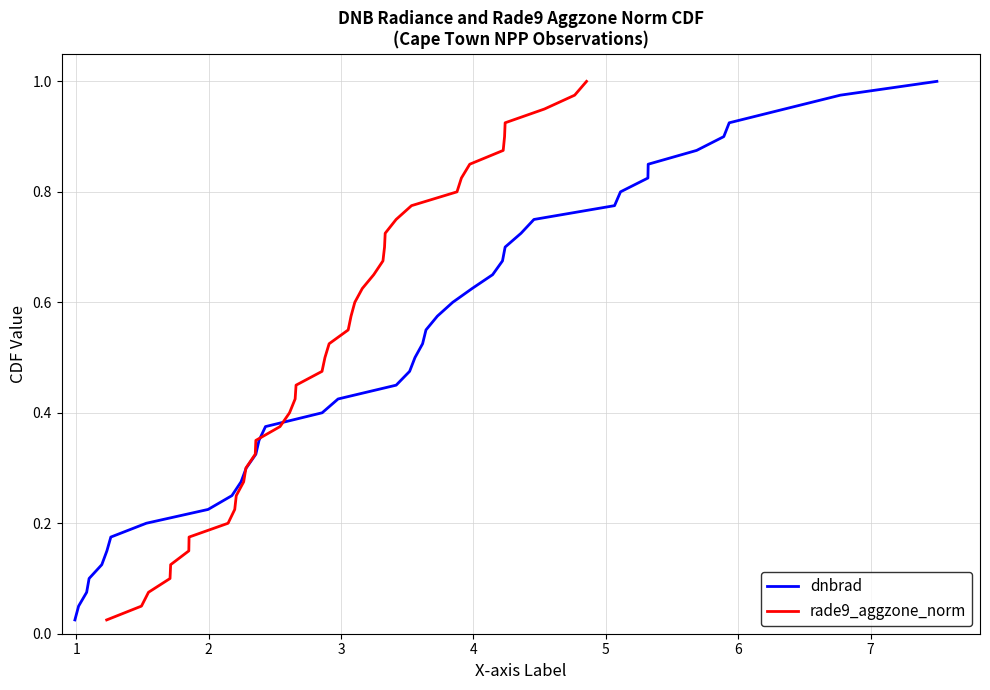

Reading right to left, transcribe all the data shown in this chart.

dnbrad: 1.0	1.0	0.9	0.9	0.9	0.9	0.8	0.8	0.8	0.8	0.8	0.7	0.7	0.7	0.7	0.6	0.6	0.6	0.6	0.5	0.5	0.5	0.5	0.4	0.4	0.4	0.3	0.3	0.3	0.3	0.2	0.2	0.2	0.2	0.1	0.1	0.1	0.1	0.1	0.0
rade9_aggzone_norm: 1.0	1.0	0.9	0.9	0.9	0.9	0.8	0.8	0.8	0.8	0.8	0.7	0.7	0.7	0.7	0.6	0.6	0.6	0.6	0.5	0.5	0.5	0.5	0.4	0.4	0.4	0.3	0.3	0.3	0.3	0.2	0.2	0.2	0.2	0.1	0.1	0.1	0.1	0.1	0.0